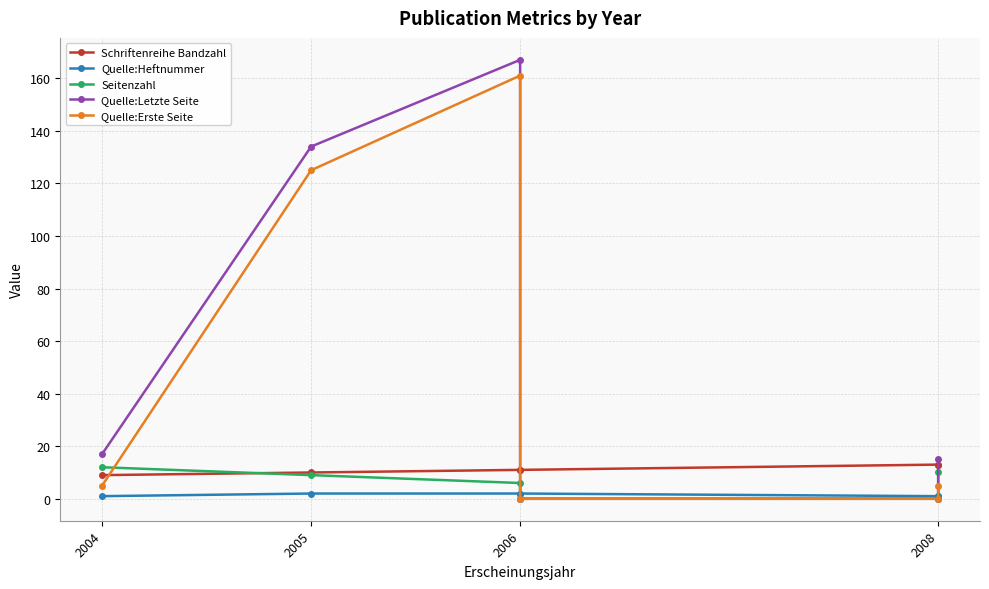

What is the difference between the maximum and minimum values in the Quelle:Erste Seite series?

161